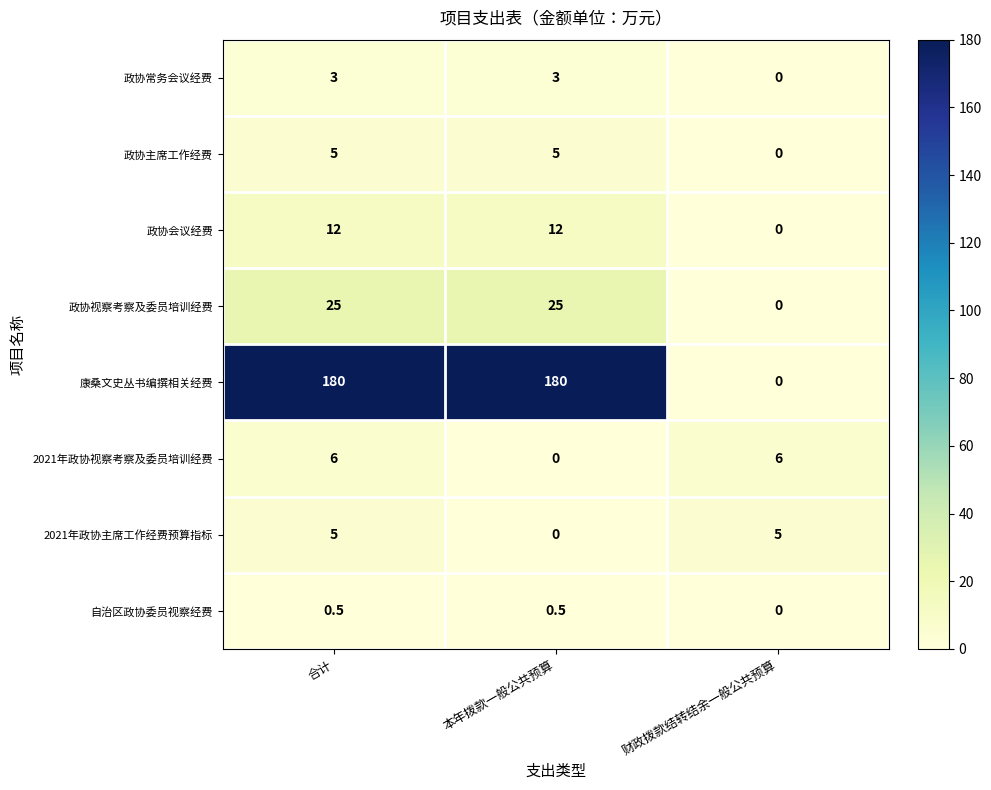

Which series has the largest range (max minus min)?

康桑文史丛书编撰相关经费